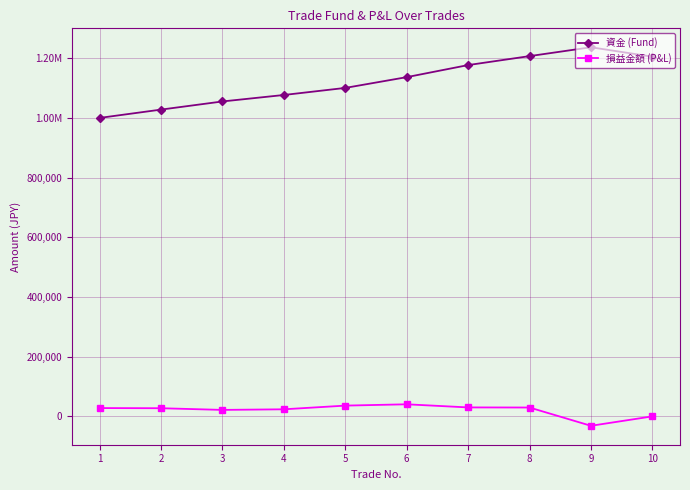

What is the difference between the maximum and second lowest values in the 損益金額 (P&L) series?

40463.0